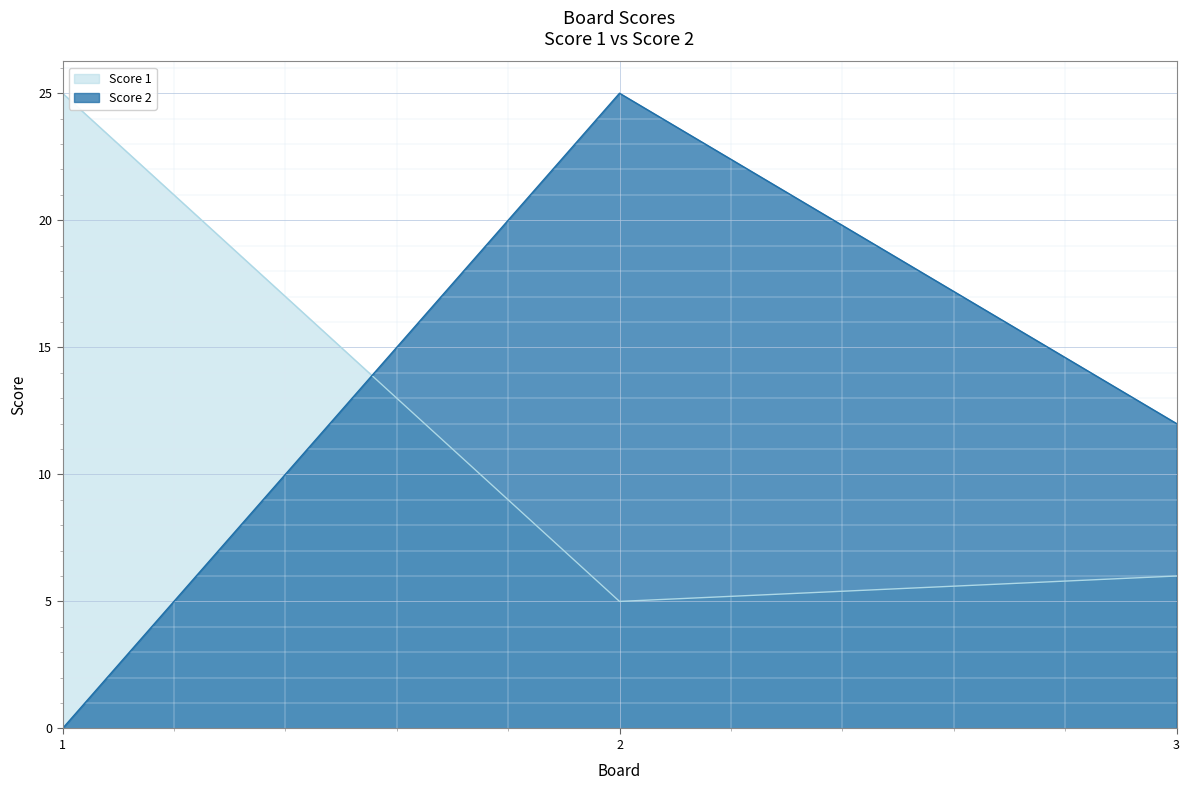

Reading right to left, transcribe all the data shown in this chart.

Score 1: 6	5	25
Score 2: 12	25	0